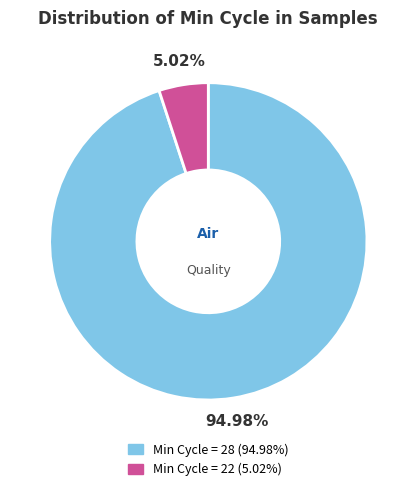

Is there a majority slice in this chart?

Yes